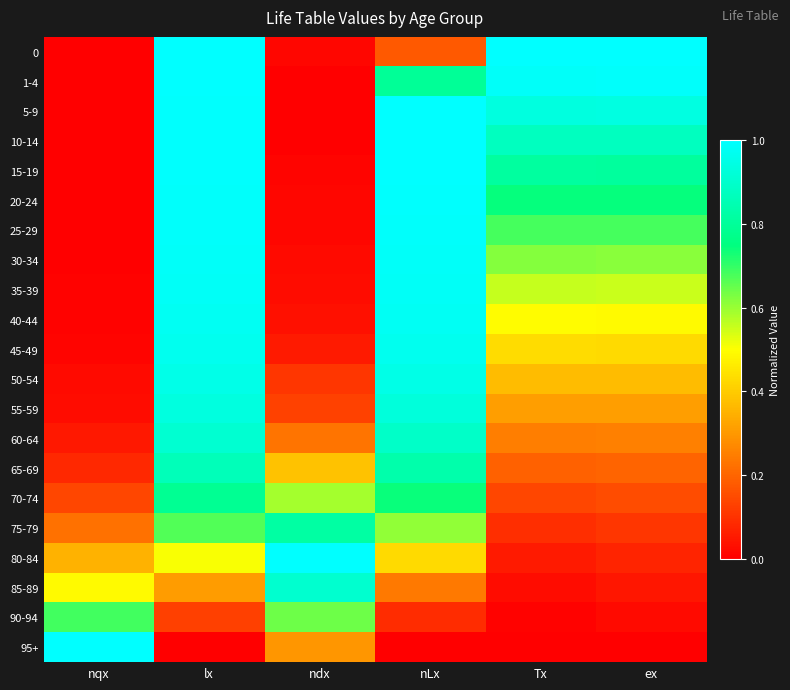

List the series in order of their peak value, highest first.

0, 5-9, 80-84, 95+, 10-14, 15-19, 1-4, 20-24, 25-29, 30-34, 35-39, 40-44, 45-49, 50-54, 55-59, 60-64, 85-89, 65-69, 75-79, 70-74, 90-94